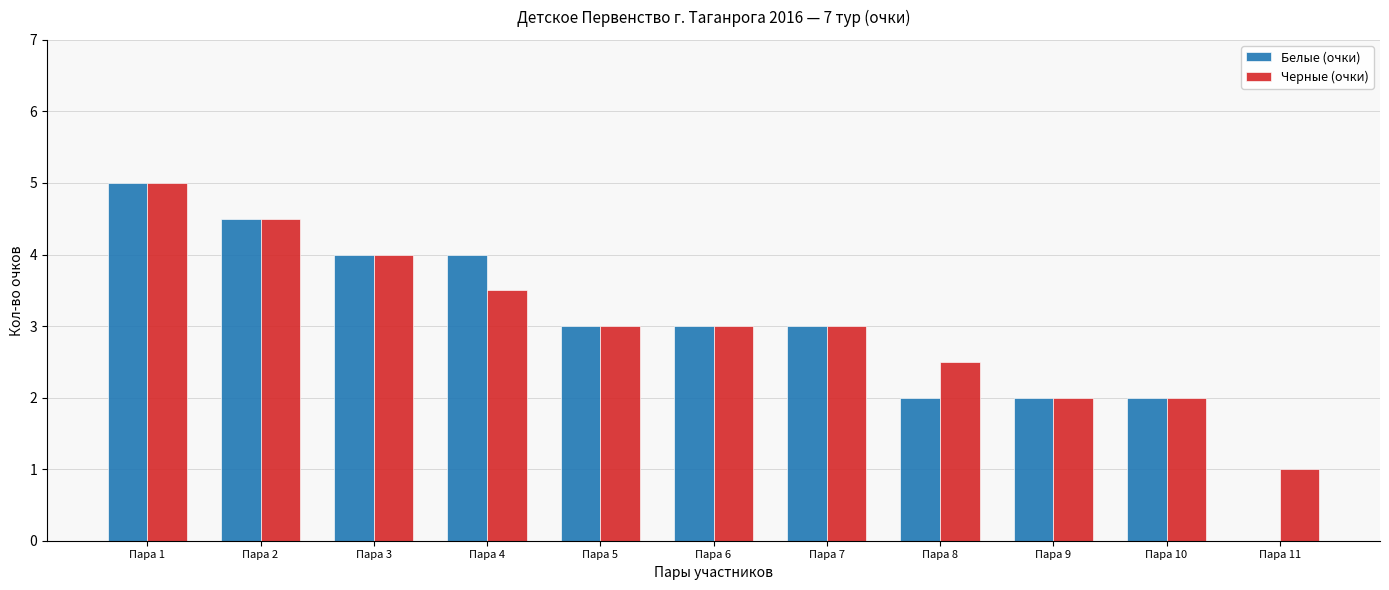

What is the average value of the Белые (очки) series?

3.0